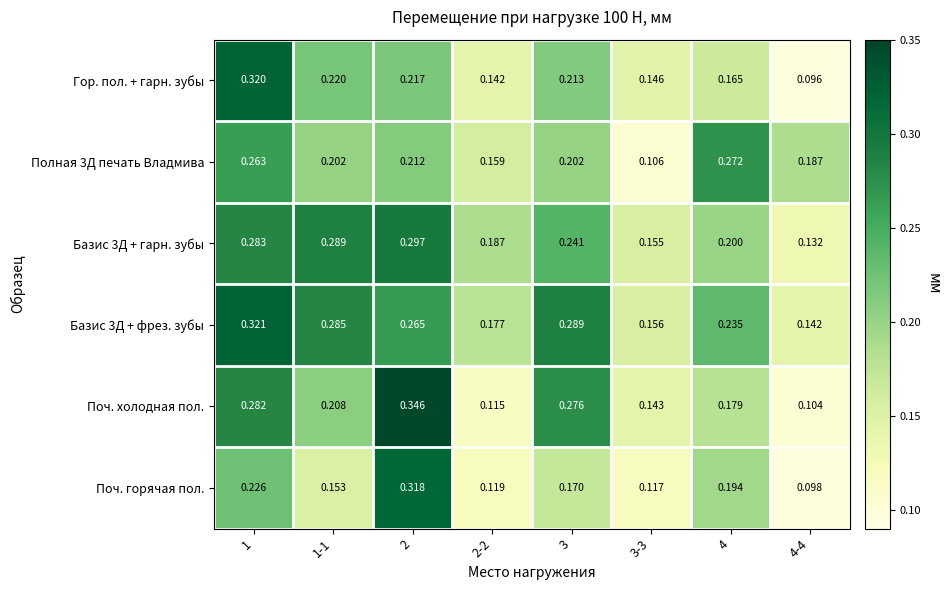

Is the value of Гор. пол. + гарн. зубы at 2-2 greater than the value of Базис 3Д + гарн. зубы at 3?

No